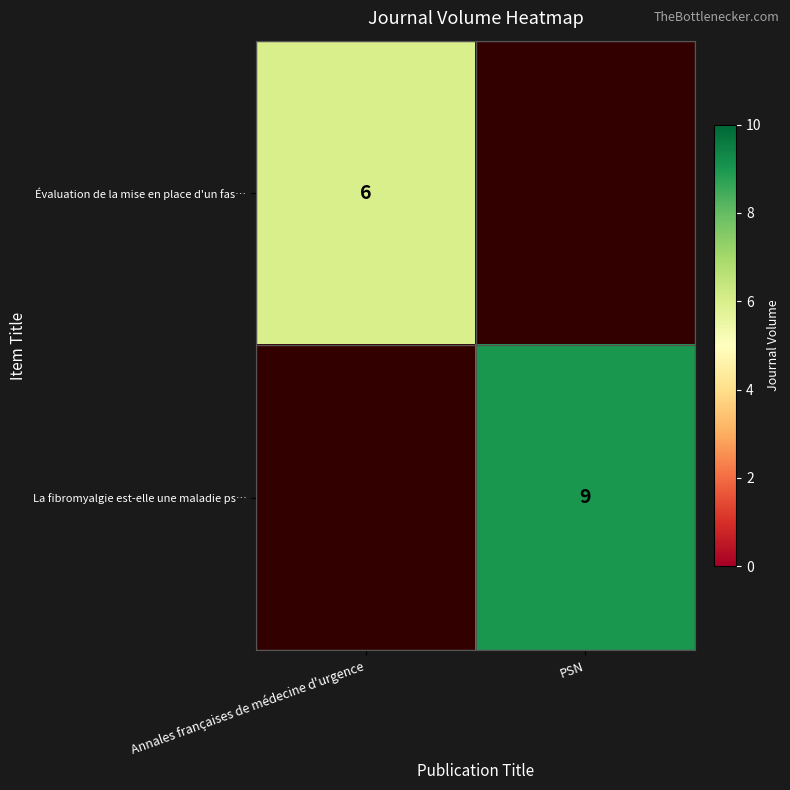

Is the value of Évaluation de la mise en place d'un fas… at Annales françaises de médecine d'urgence greater than the value of La fibromyalgie est-elle une maladie ps… at PSN?

No